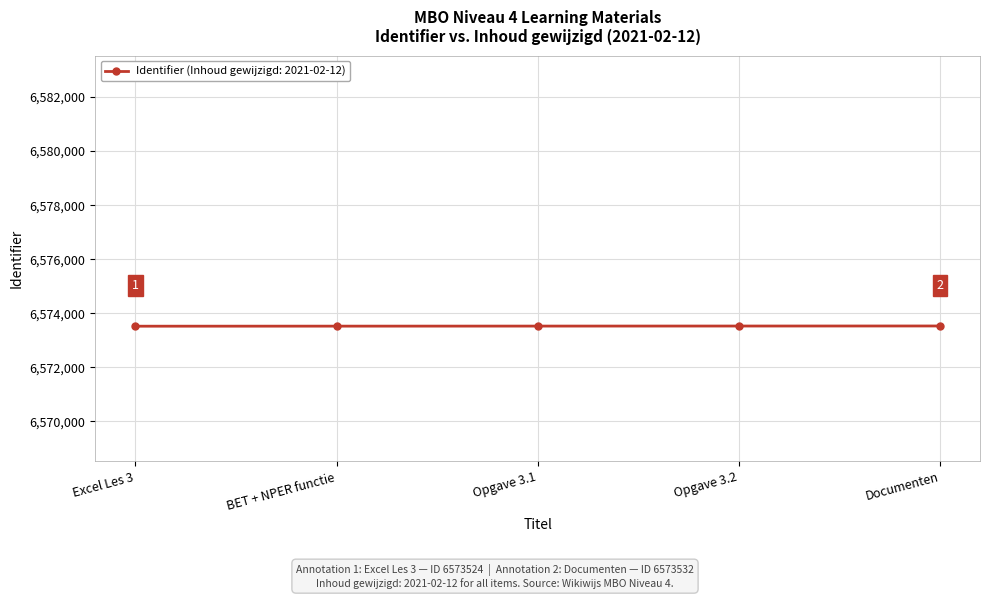

What value does the data have at Documenten?

6573532